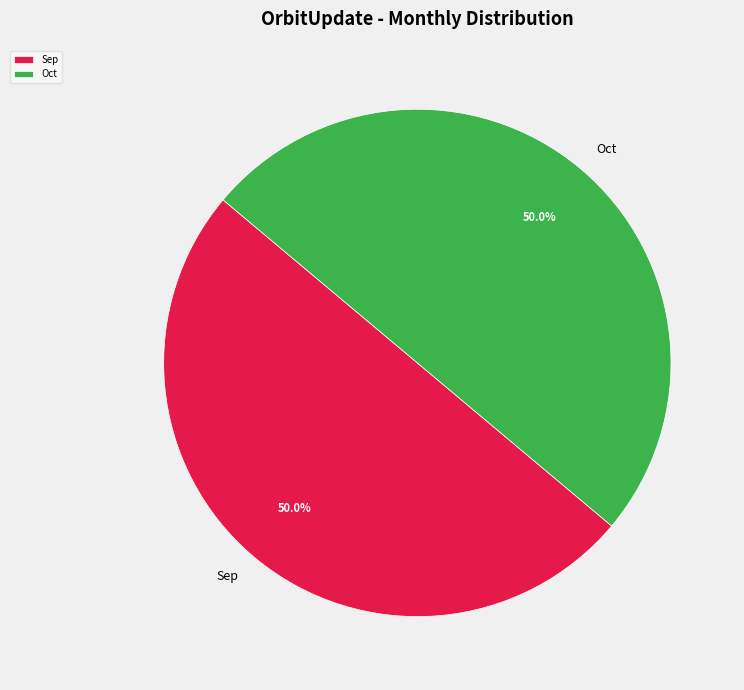

Do Sep and Oct together represent more than half of the pie?

Yes